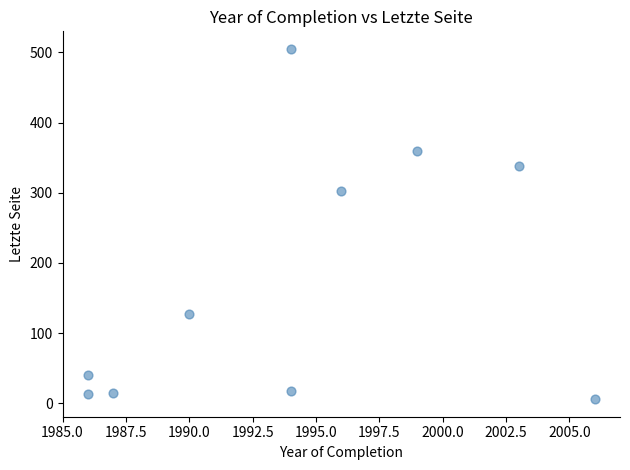

What Y value in the scatter plot is closest to 255?

302